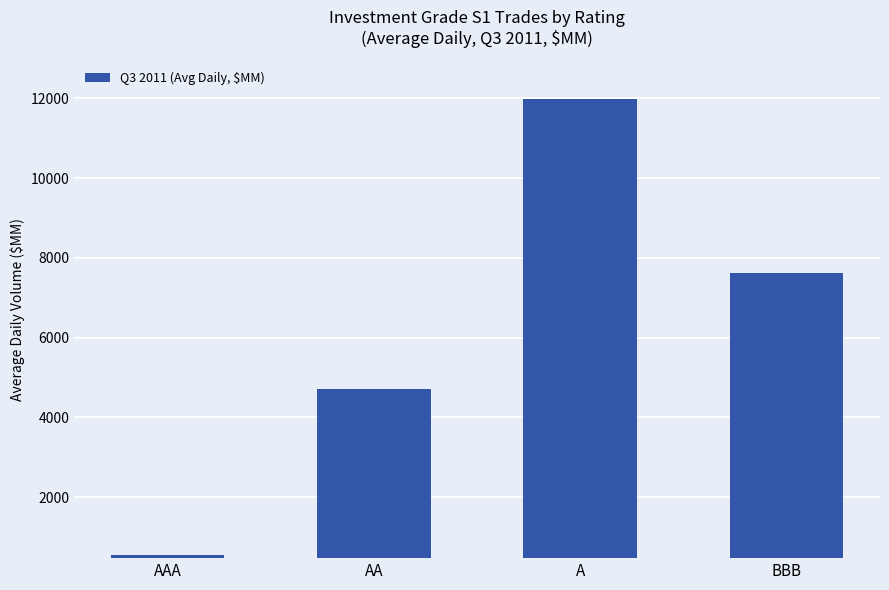

Rank the categories by value from highest to lowest.

A, BBB, AA, AAA